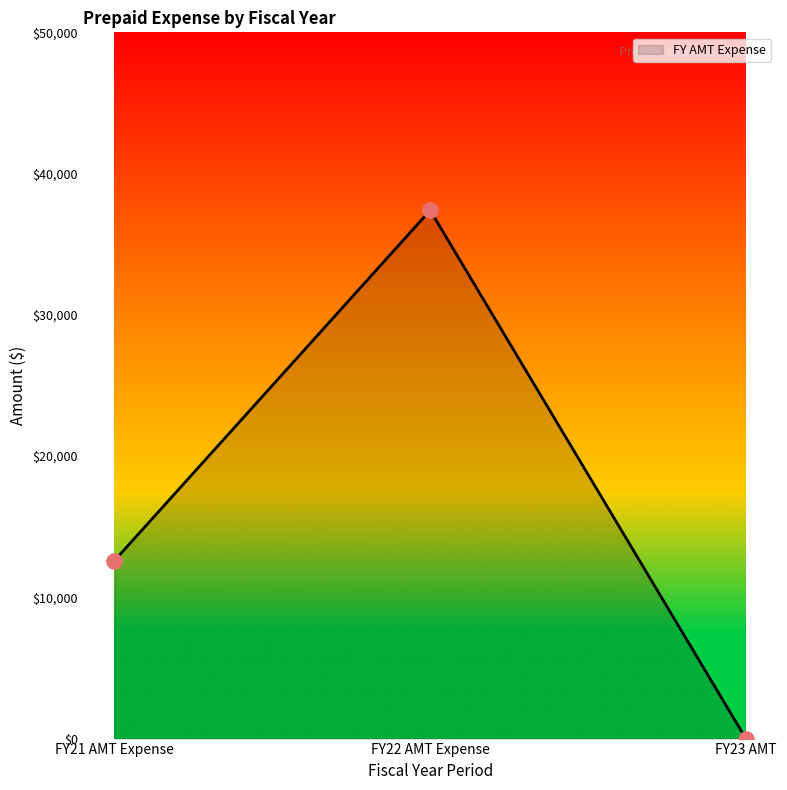

What is the change in value from FY21 AMT Expense to FY22 AMT Expense?

+24796.7